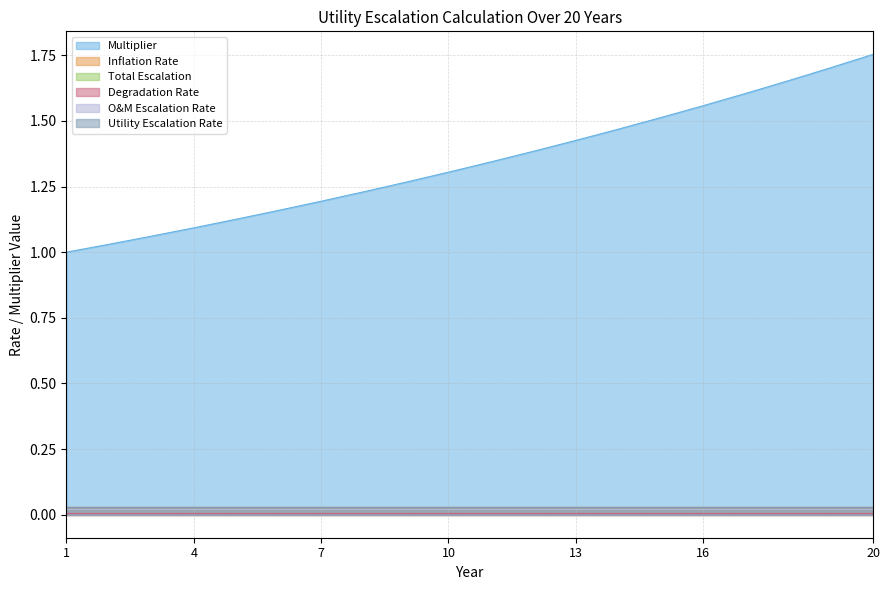

At how many categories does at least one series exceed 0?

20